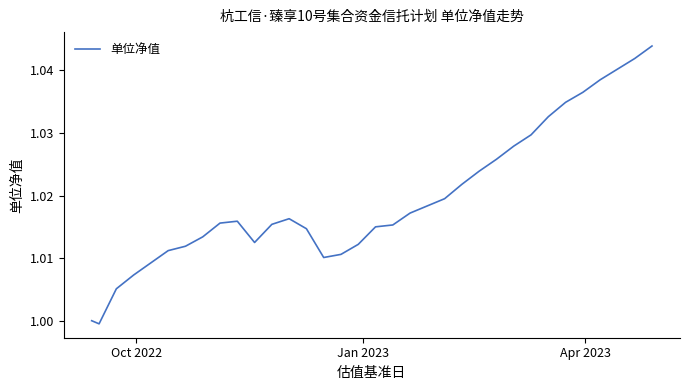

How many lines are shown in the chart?

1